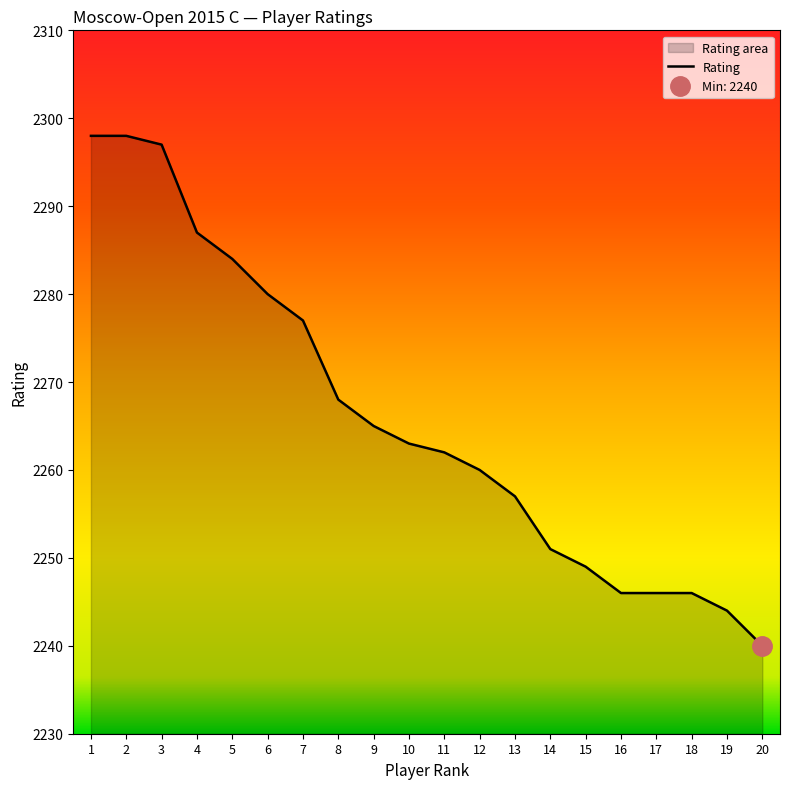

True or false: the data shows 1414 at 12.

False